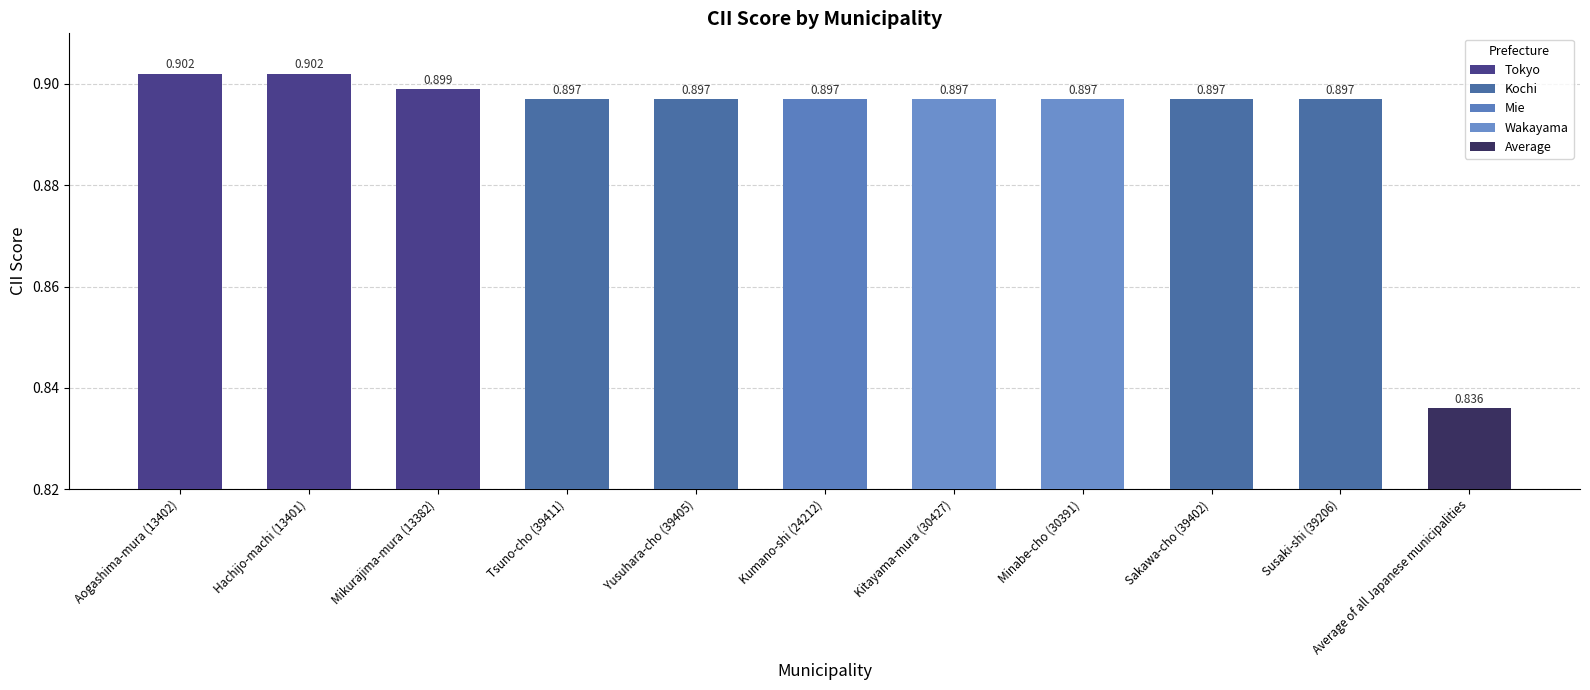

The value at Average of all Japanese municipalities is 1.4. True or false?

False